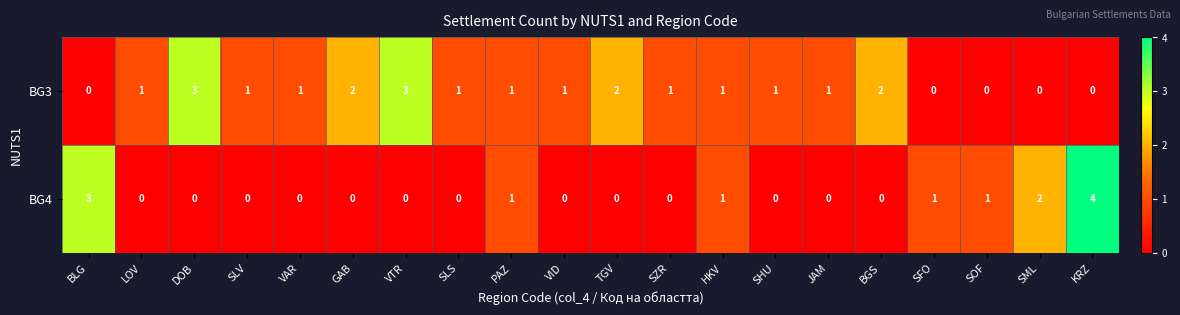

The value of BG4 at JAM is -2. True or false?

False